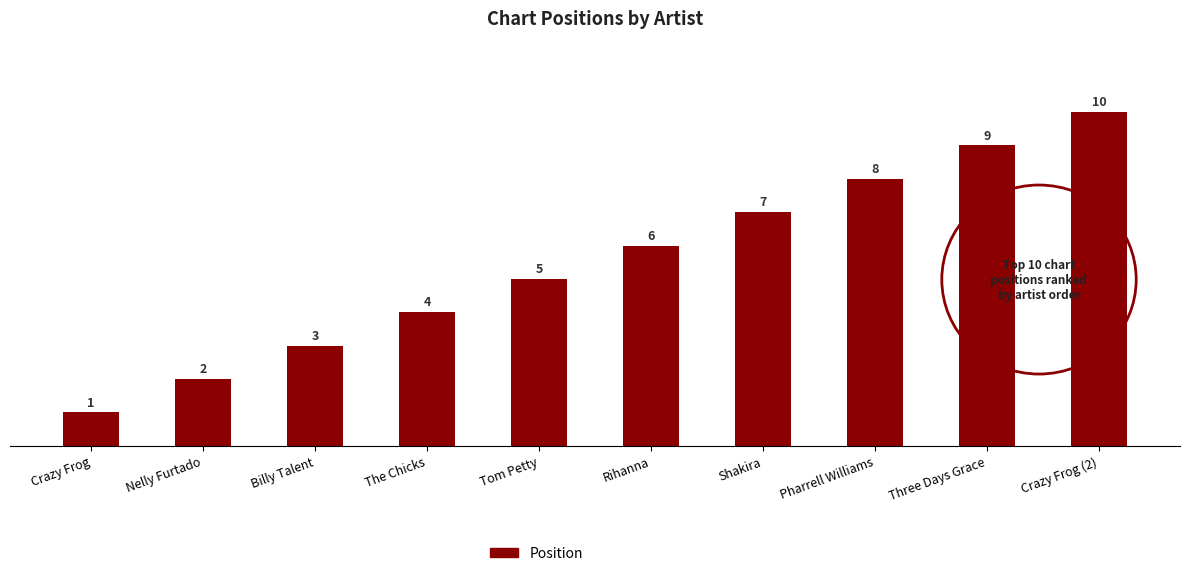

Approximately how many times larger is the value at Shakira compared to Crazy Frog?

7.0